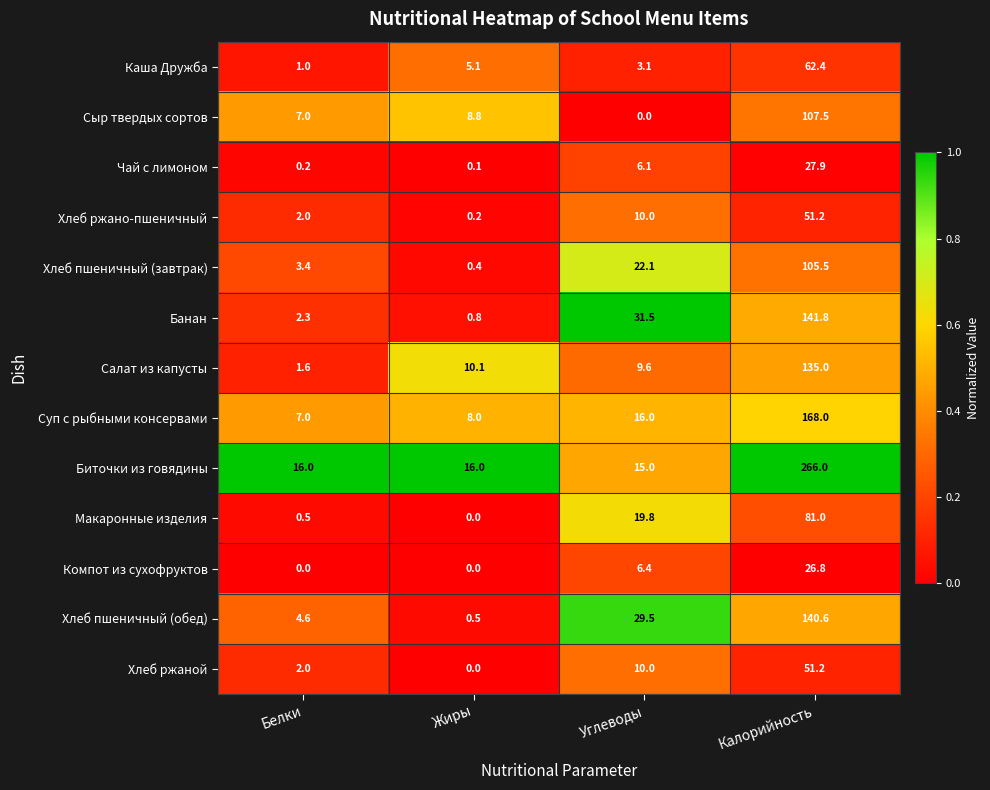

Between Белки and Углеводы, which series saw the biggest shift?

Банан